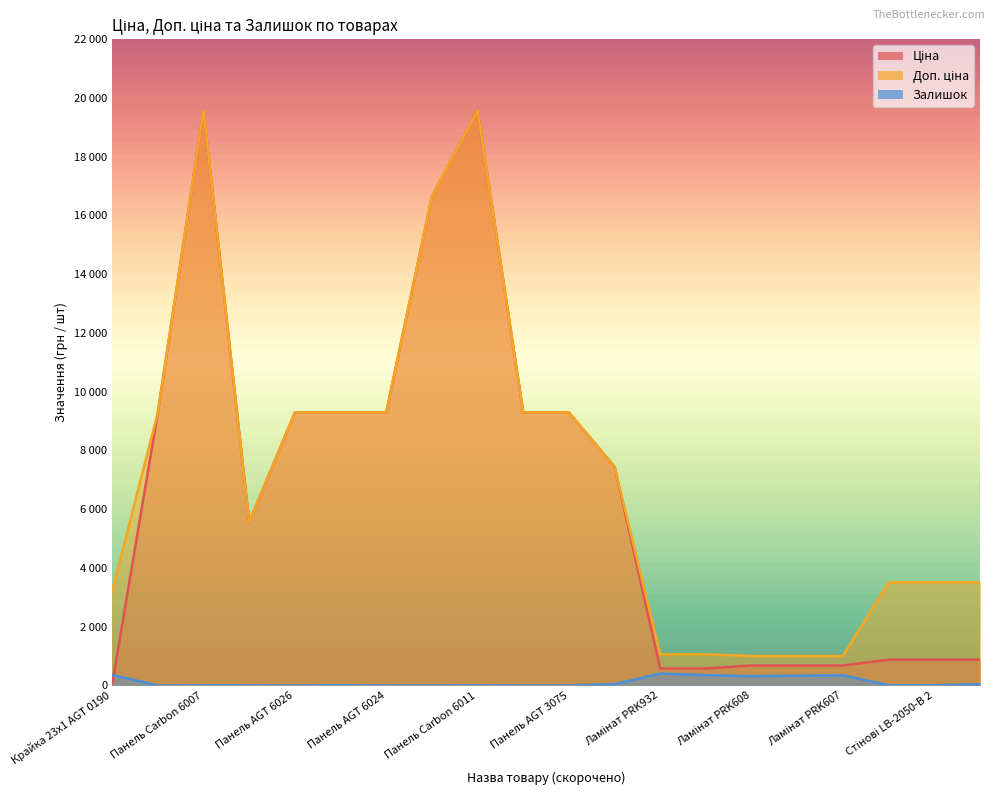

Reading left to right, list all the values displayed in this chart.

Ціна: Крайка 23x1 AGT 0190=32.0	Панель AGT 6023=9290.5	Панель Carbon 6007=19564.9	Панель AGT Хакі=5560.3	Панель AGT 6026=9290.5	Панель AGT 6025=9290.5	Панель AGT 6024=9290.5	Панель Carbon 6004=16636.8	Панель Carbon 6011=19564.9	Панель AGT 3074=9290.5	Панель AGT 3075=9290.5	Панель Skin 0190=7444.6	Ламінат PRK932=578.1	Ламінат PRK931=578.1	Ламінат PRK608=679.8	Ламінат PRK606=679.8	Ламінат PRK607=679.8	Стінові LB-2050-В 1=878.0	Стінові LB-2050-В 2=878.0	Стінові LB-2050-В 3=878.0
Доп. ціна: Крайка 23x1 AGT 0190=3205.0	Панель AGT 6023=9290.5	Панель Carbon 6007=19564.9	Панель AGT Хакі=5560.3	Панель AGT 6026=9290.5	Панель AGT 6025=9290.5	Панель AGT 6024=9290.5	Панель Carbon 6004=16636.8	Панель Carbon 6011=19564.9	Панель AGT 3074=9290.5	Панель AGT 3075=9290.5	Панель Skin 0190=7444.6	Ламінат PRK932=1060.0	Ламінат PRK931=1060.0	Ламінат PRK608=1004.1	Ламінат PRK606=1004.1	Ламінат PRK607=1004.1	Стінові LB-2050-В 1=3511.9	Стінові LB-2050-В 2=3511.9	Стінові LB-2050-В 3=3511.9
Залишок: Крайка 23x1 AGT 0190=360.0	Панель AGT 6023=0.0	Панель Carbon 6007=7.0	Панель AGT Хакі=6.0	Панель AGT 6026=0.0	Панель AGT 6025=10.0	Панель AGT 6024=0.0	Панель Carbon 6004=1.0	Панель Carbon 6011=7.0	Панель AGT 3074=0.0	Панель AGT 3075=3.0	Панель Skin 0190=44.0	Ламінат PRK932=405.0	Ламінат PRK931=353.0	Ламінат PRK608=317.0	Ламінат PRK606=334.0	Ламінат PRK607=348.0	Стінові LB-2050-В 1=9.0	Стінові LB-2050-В 2=7.0	Стінові LB-2050-В 3=43.0